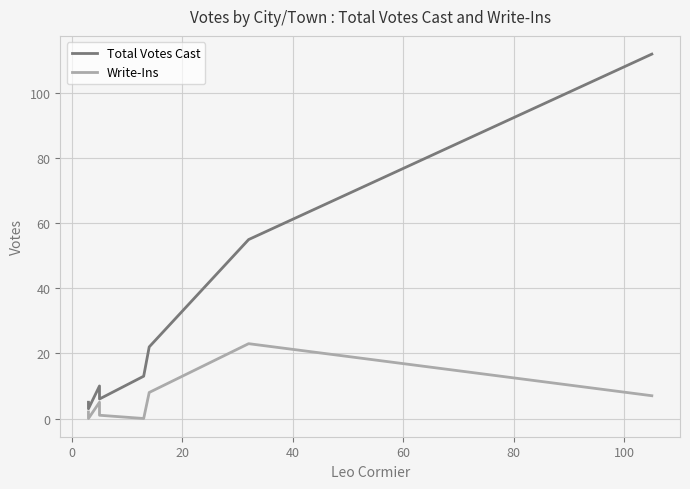

Is this an area chart (filled region under the line)?

No